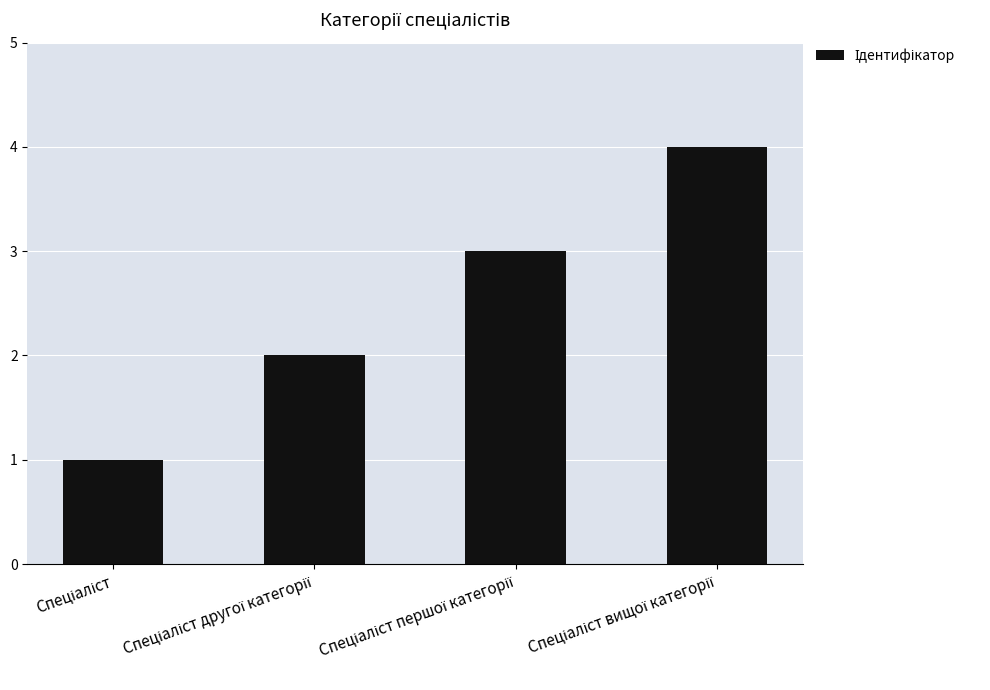

What is the maximum value shown in the chart?

4